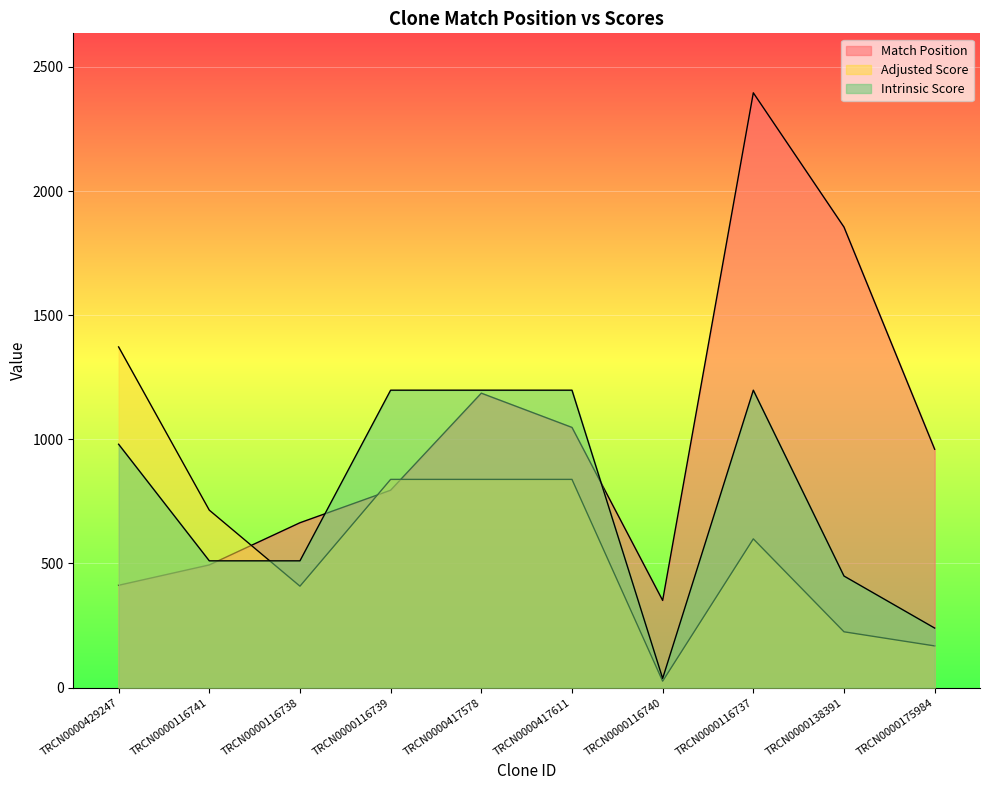

Between TRCN0000417611 and TRCN0000116740, which is larger?

TRCN0000417611